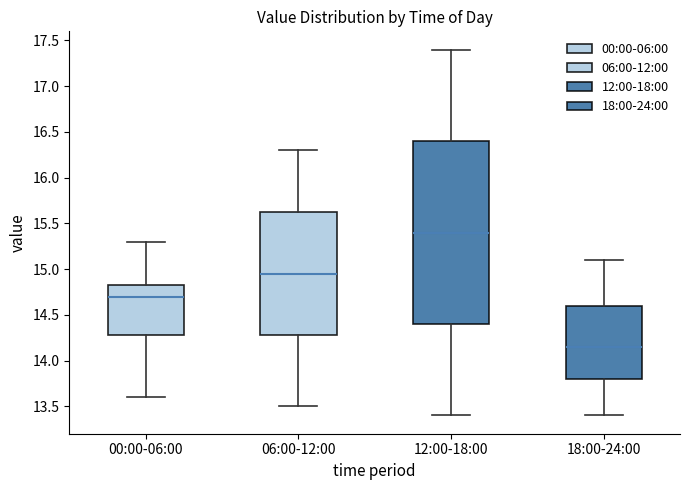

Which box is the tallest, from its lower edge to its upper edge?

12:00-18:00